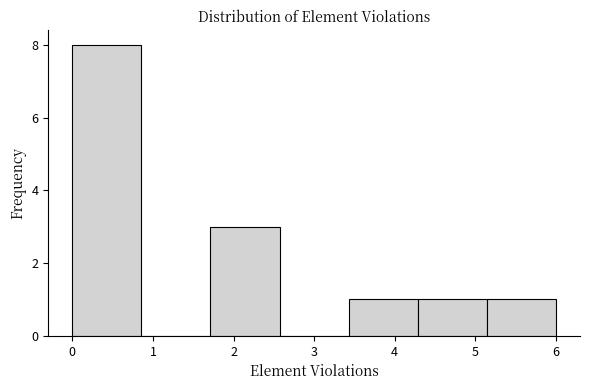

What is the height of the bar covering 1.7 to 2.6 on the x-axis? Neither the bar edges nor the heights are printed on the chart, so give them approximately, as read against the axes.

3